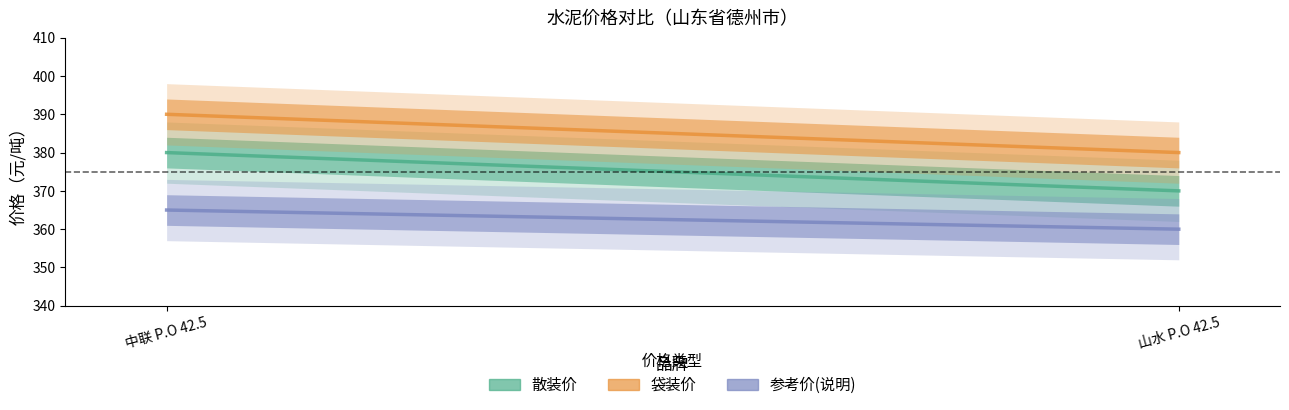

How many categories are shown in the chart?

2